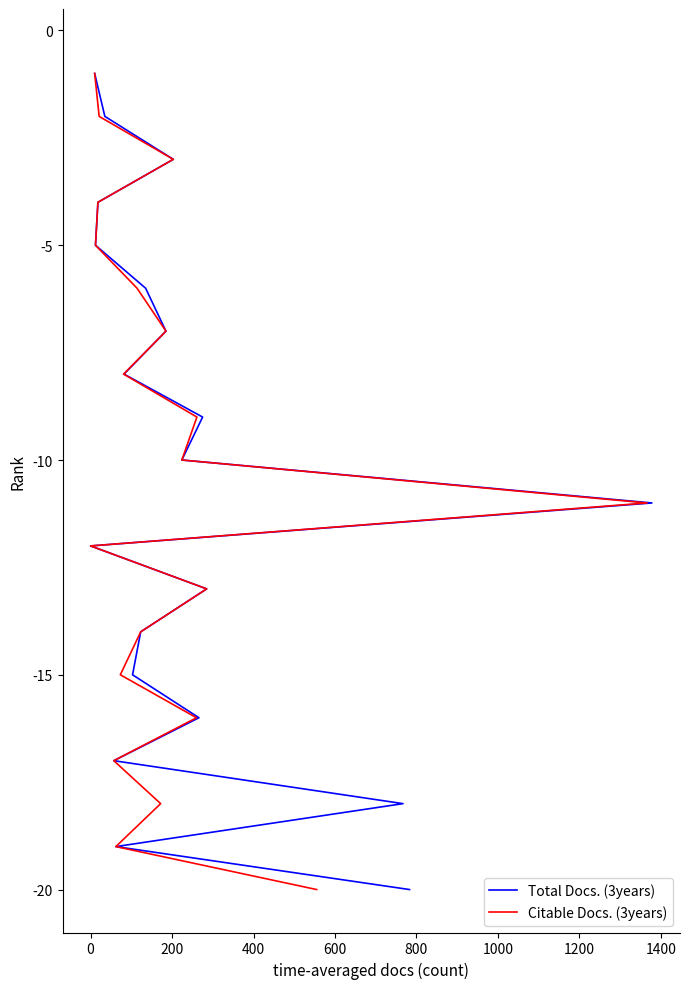

True or false: Total Docs. (3years) and Citable Docs. (3years) cross at least once.

False